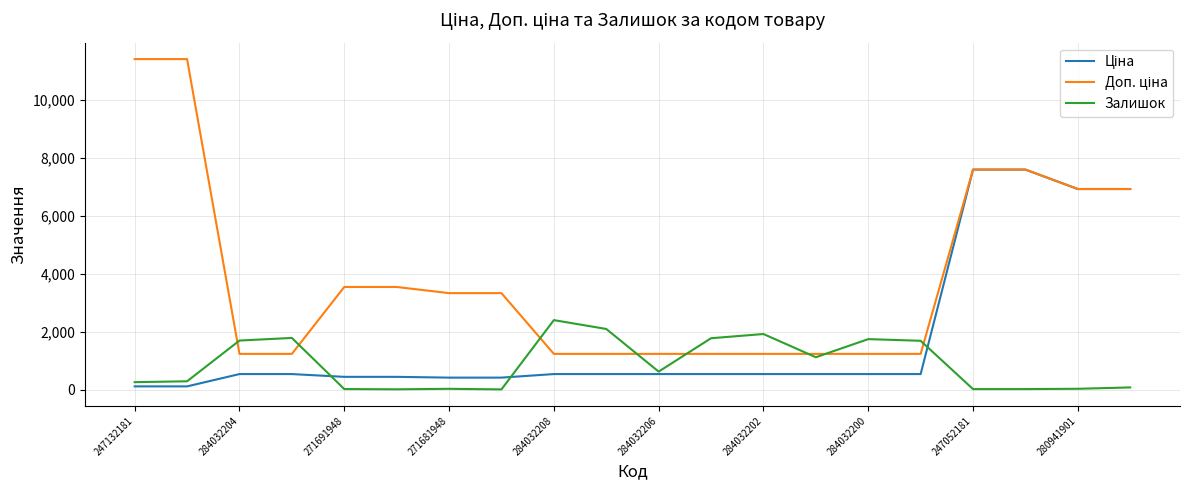

How many lines are shown in the chart?

3